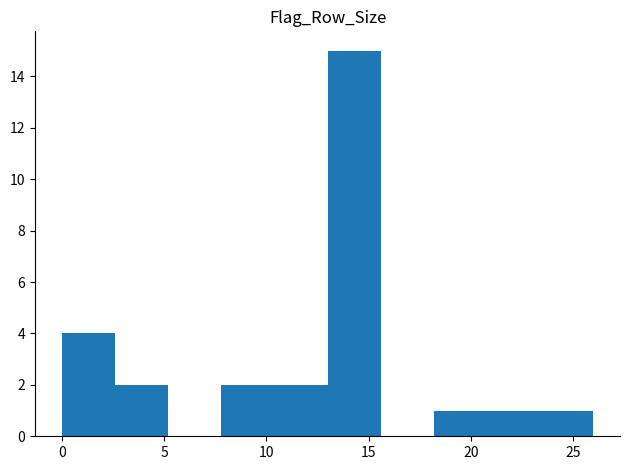

Reading left to right, transcribe this chart: for each bar, give the range it covers on the x-axis and its height. Neither the bar edges nor the heights are printed on the chart, so give them approximately, as read against the axes.

0.0 to 2.6: 4
2.6 to 5.2: 2
5.2 to 7.8: 0
7.8 to 10.4: 2
10.4 to 13.0: 2
13.0 to 15.6: 15
15.6 to 18.2: 0
18.2 to 20.8: 1
20.8 to 23.4: 1
23.4 to 26.0: 1